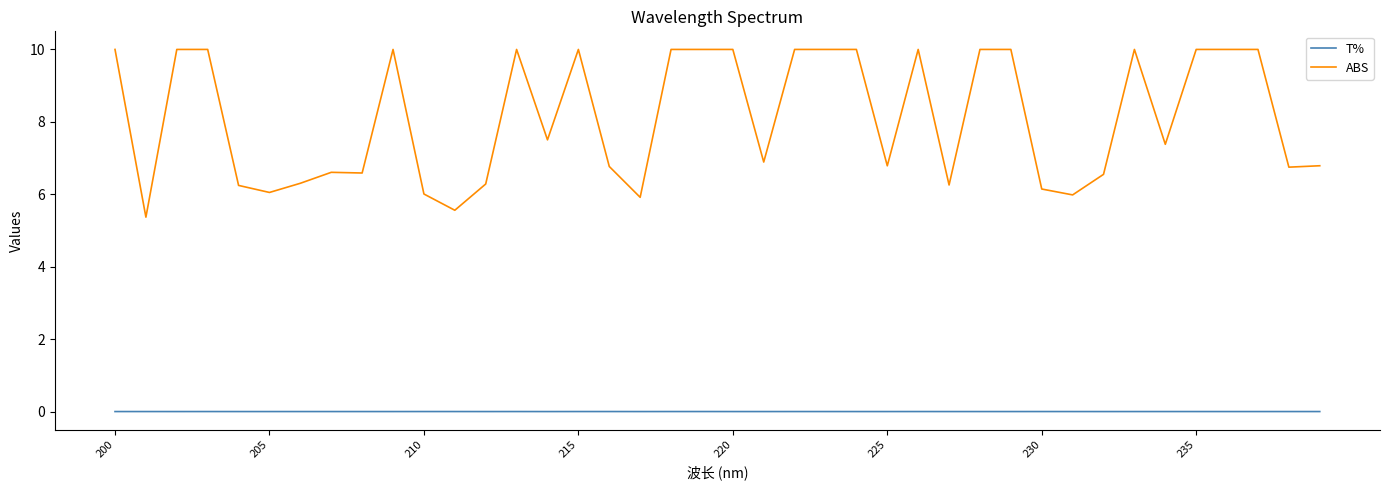

What is the sum of all ABS values?

324.7